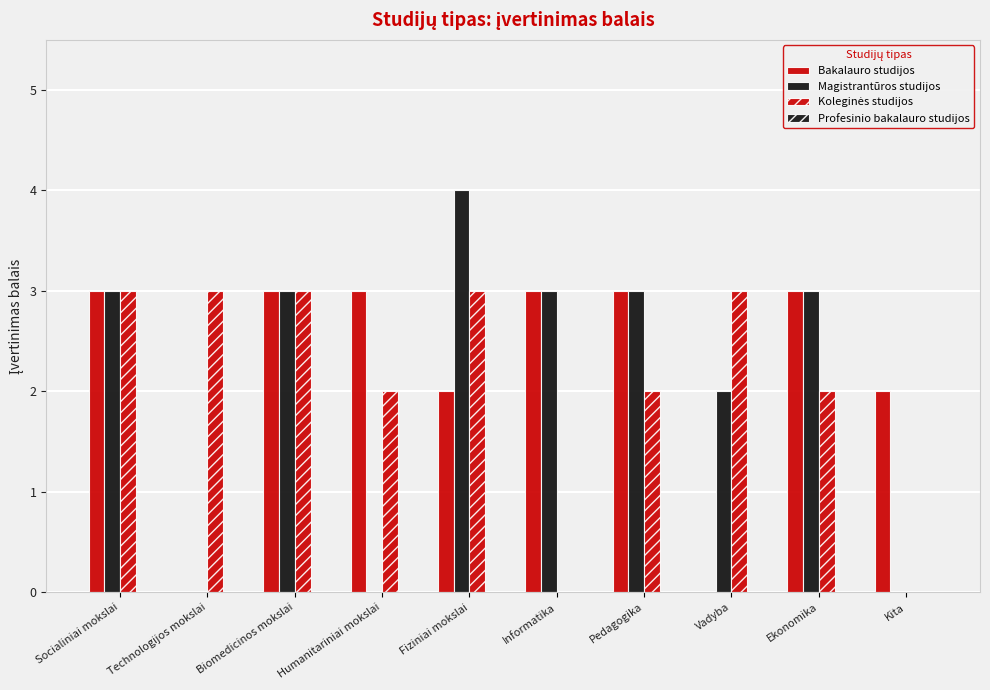

Rank the series at Biomedicinos mokslai from lowest to highest value.

Profesinio bakalauro studijos, Bakalauro studijos, Magistrantūros studijos, Koleginės studijos